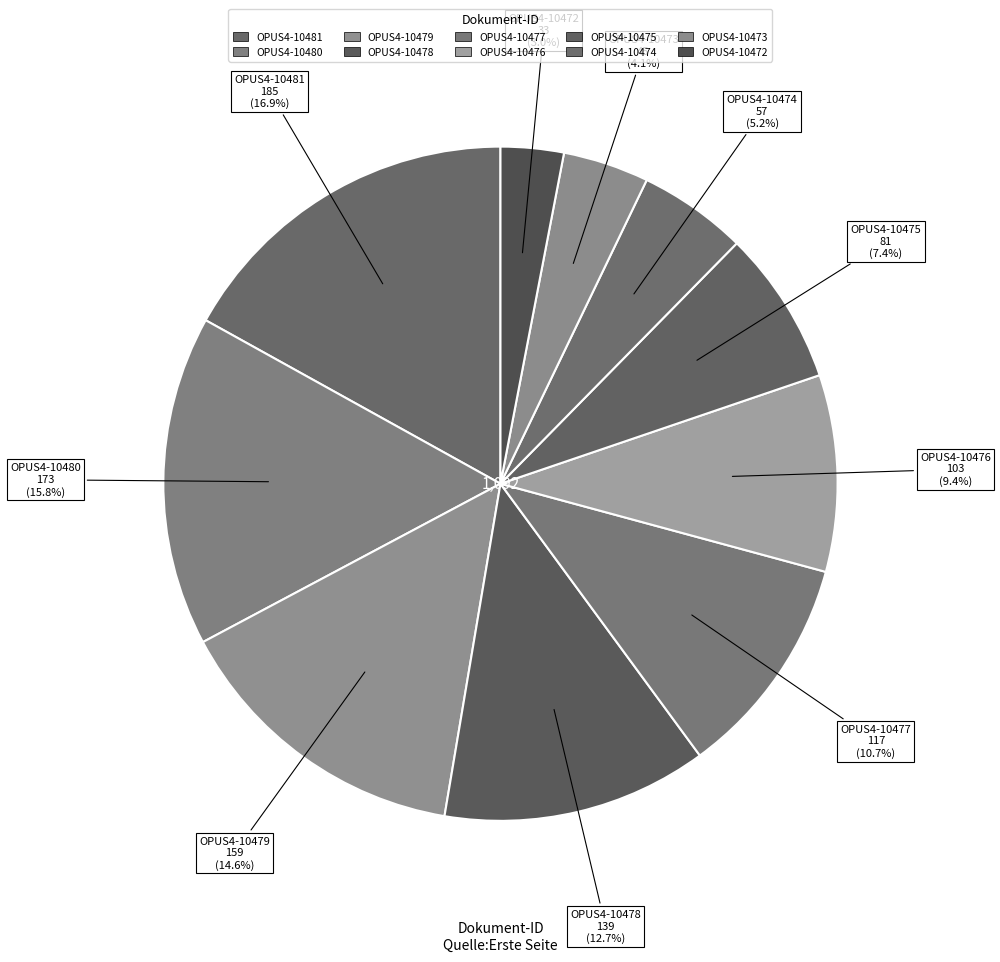

True or false: OPUS4-10477 accounts for 25% of the total.

False